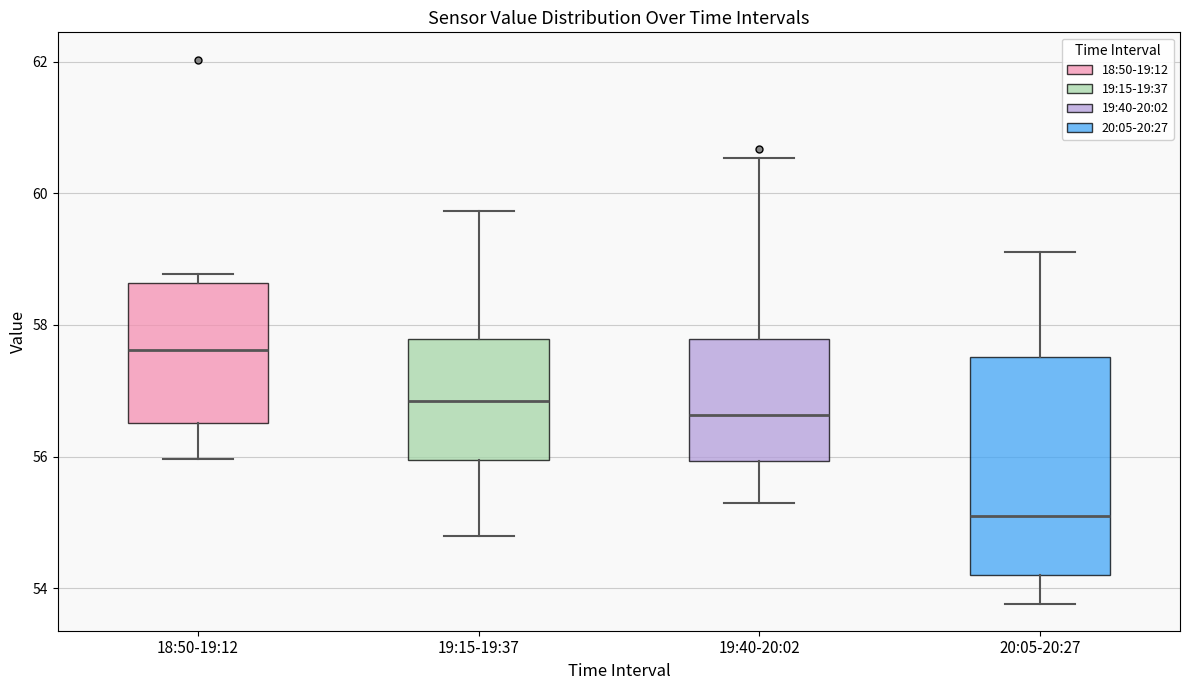

Reading left to right, transcribe this box plot: for each box, give where its median line is, the range the box spans, and where its two whiskers end, as read against the y-axis. The values are not printed on the chart, so give them approximately, as read against the axis.

18:50-19:12: median 57.6, box 56.6 to 58.6, whiskers 56.0 to 58.8
19:15-19:37: median 56.8, box 56.0 to 57.8, whiskers 54.8 to 59.8
19:40-20:02: median 56.6, box 56.0 to 57.8, whiskers 55.4 to 60.6
20:05-20:27: median 55.2, box 54.2 to 57.6, whiskers 53.8 to 59.2